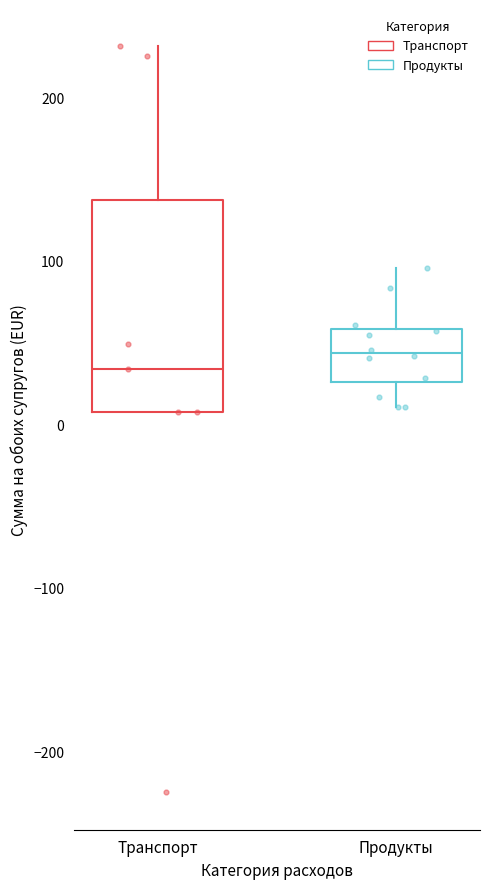

Where is the lower edge of the box for Продукты on the y-axis? The values are not printed on the chart, so give them approximately, as read against the axis.

30